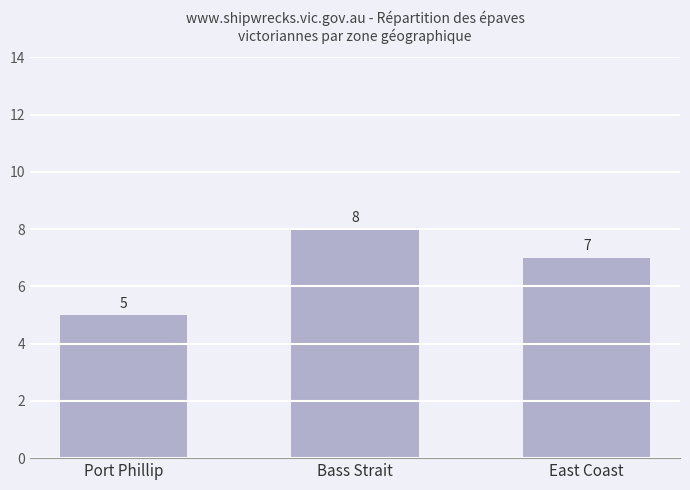

Approximately how many times larger is the value at Port Phillip compared to East Coast?

0.7